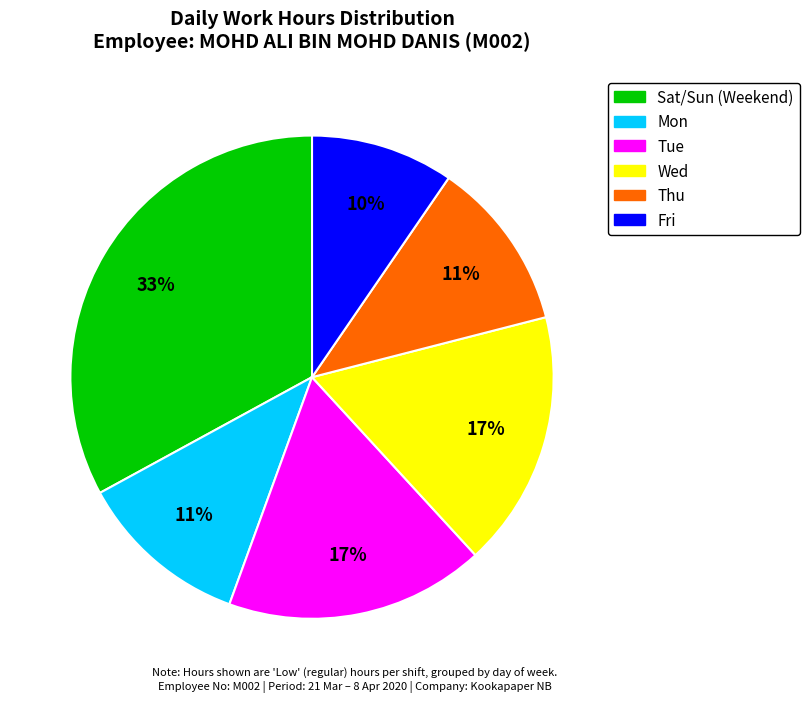

Is there a majority slice in this chart?

No